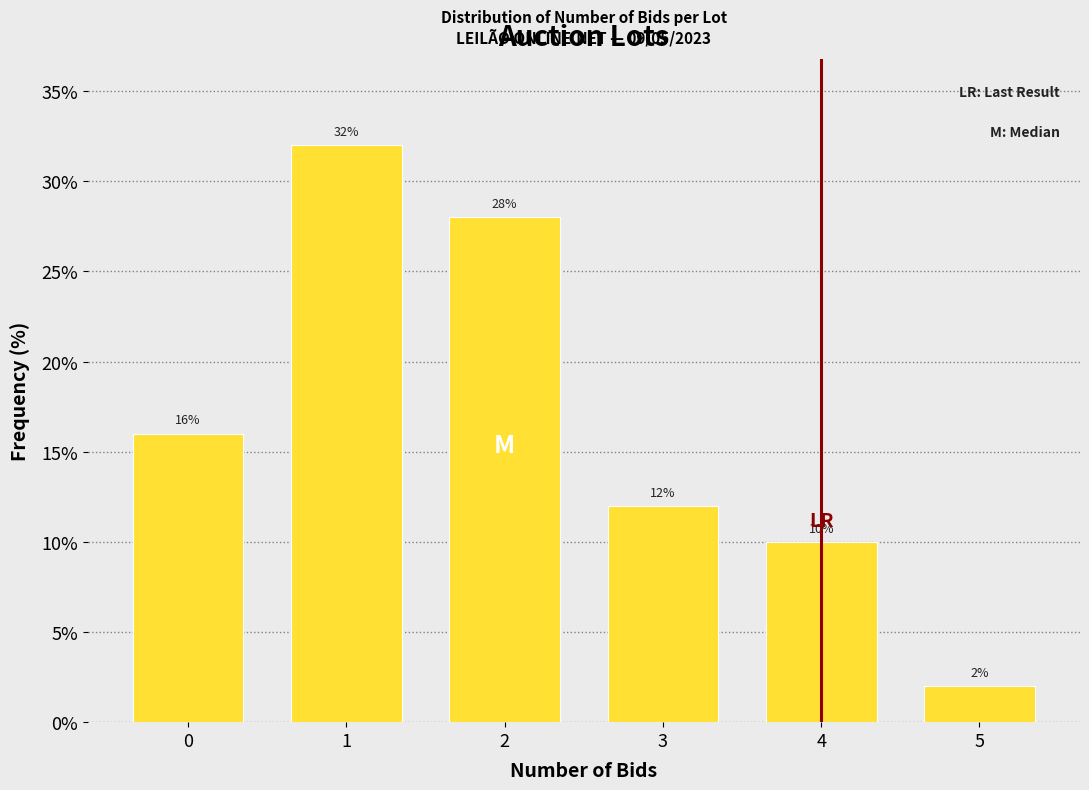

Reading left to right, transcribe this chart: for each bar, give the range it covers on the x-axis and its height.

-0.5 to 0.5: 16
0.5 to 1.5: 32
1.5 to 2.5: 28
2.5 to 3.5: 12
3.5 to 4.5: 10
4.5 to 5.5: 2